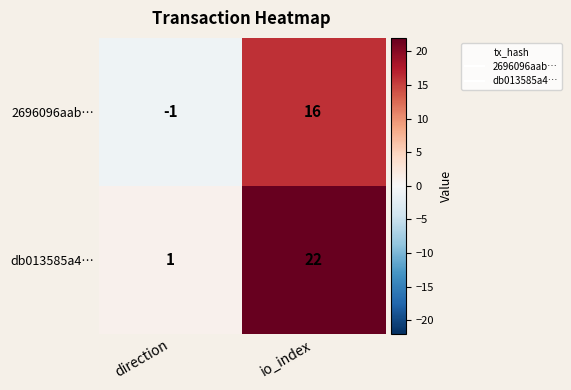

Is the value of 2696096aab… at direction greater than the value of db013585a4… at io_index?

No